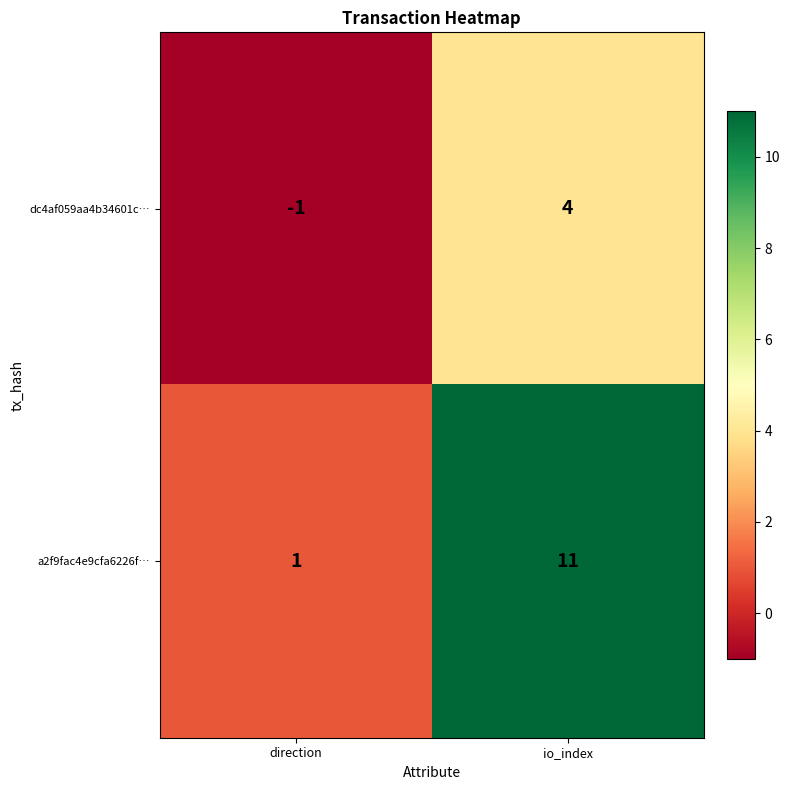

How many data points in dc4af059aa4b34601c… are less than 4?

1